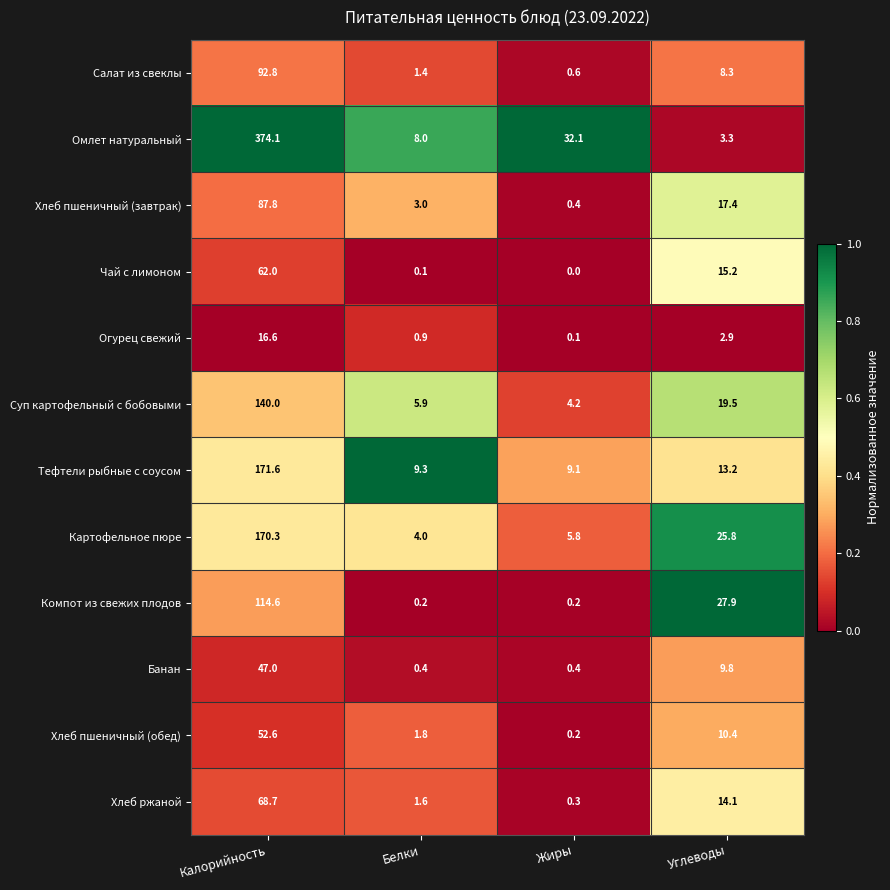

List the labels in order of Огурец свежий value, largest first.

Калорийность, Углеводы, Белки, Жиры